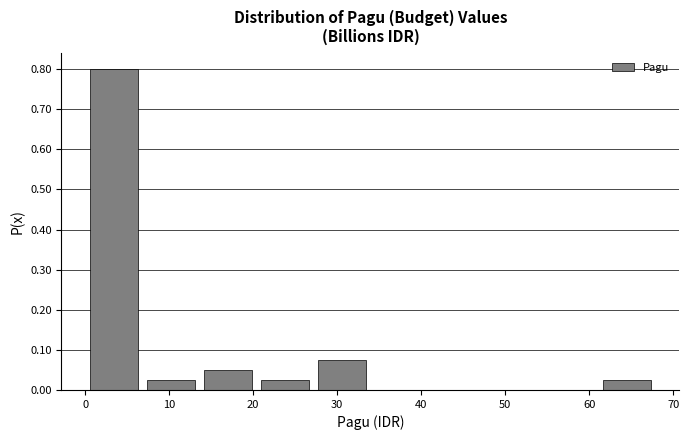

How tall is the bar that spans 14 to 20 on the x-axis? Neither the bar edges nor the heights are printed on the chart, so give them approximately, as read against the axes.

0.05